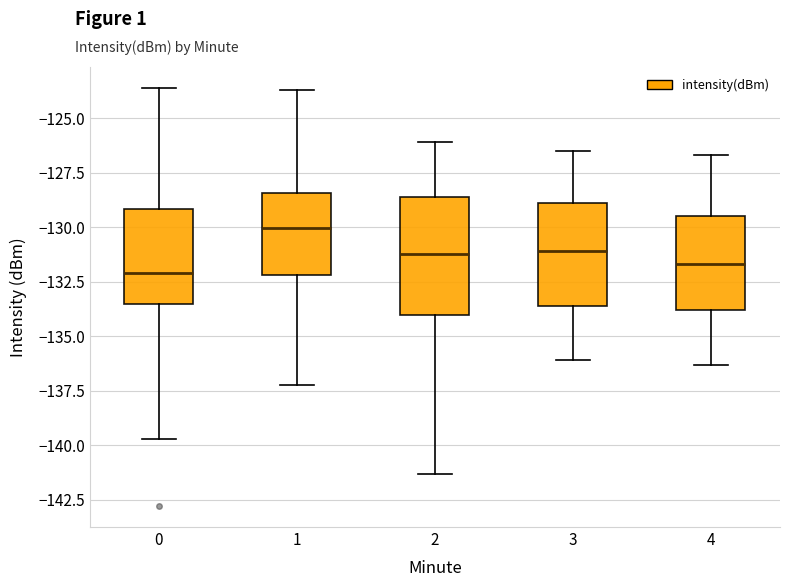

Where does the upper whisker of the box at x = 2 end on the y-axis? The values are not printed on the chart, so give them approximately, as read against the axis.

-126.0